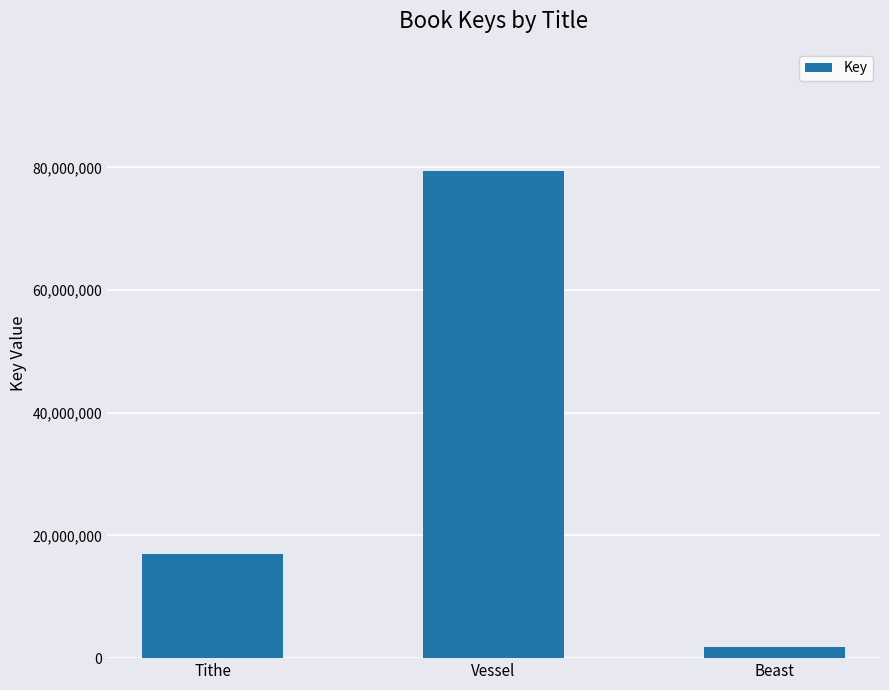

The chart shows a value of 41041390 at Vessel. True or false?

False